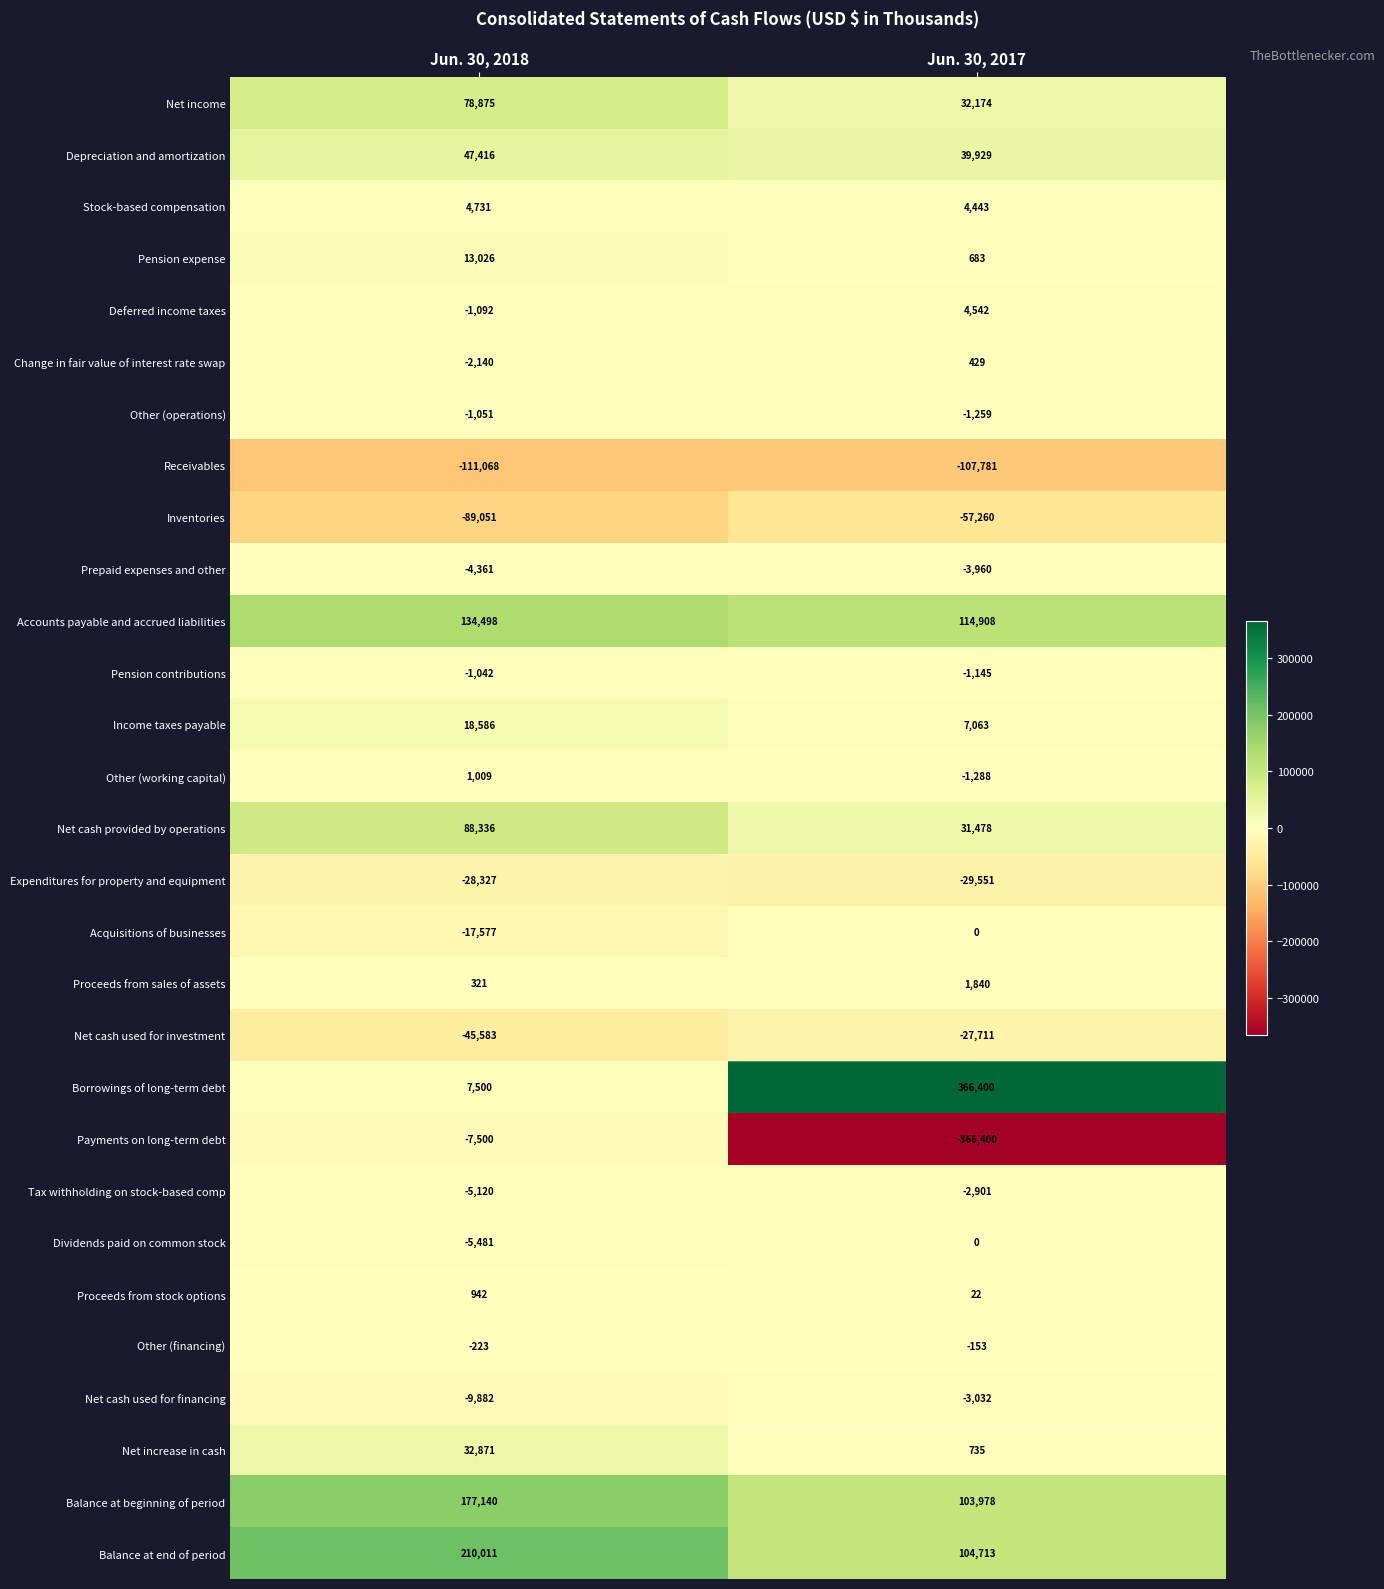

What is the total value across all series at Jun. 30, 2017?

210896